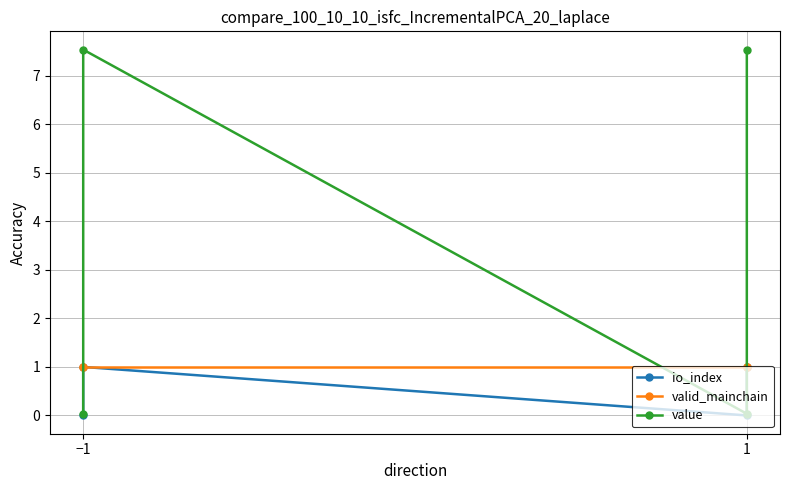

Read the valid_mainchain value at −1.

1.0